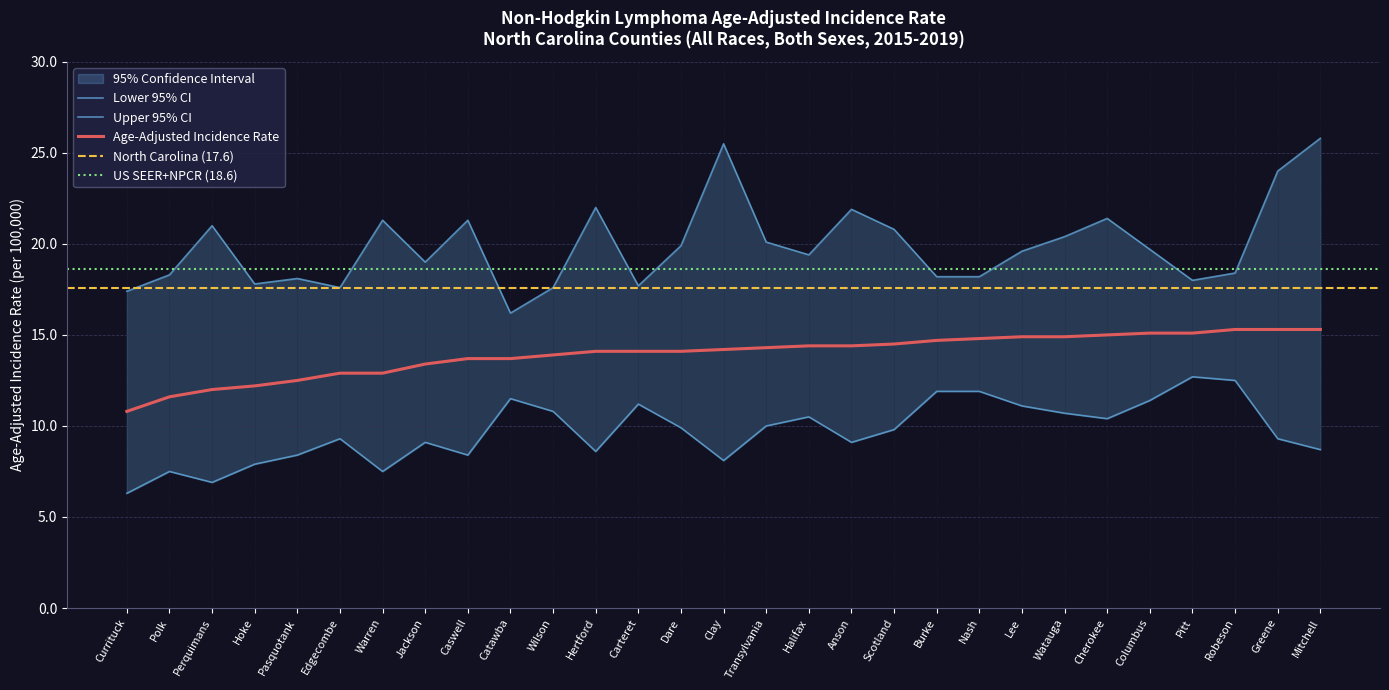

Is this an area chart (filled region under the line)?

No